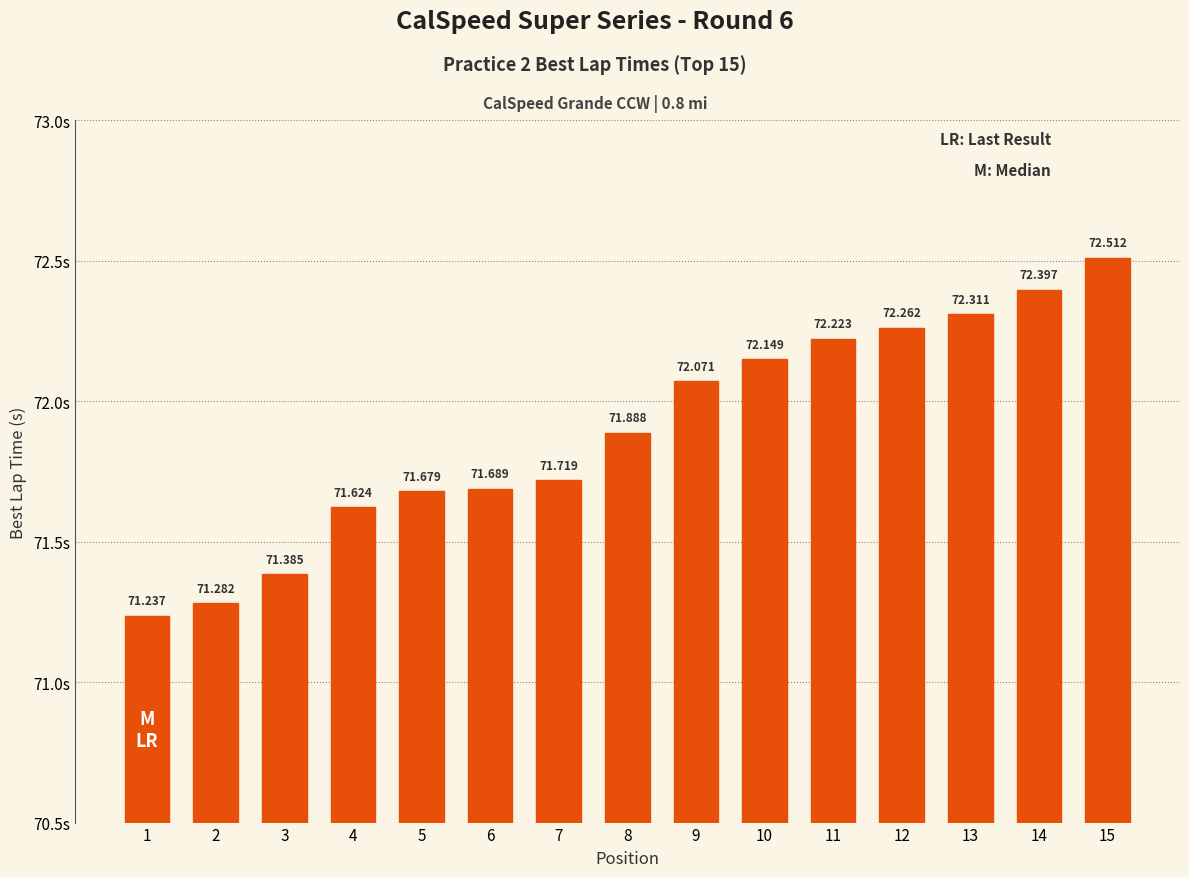

Between 5 and 8, which is larger?

8